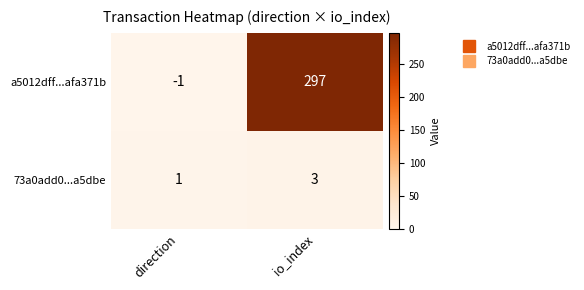

Is the value of 73a0add0...a5dbe at direction greater than the value of a5012dff...afa371b at direction?

Yes